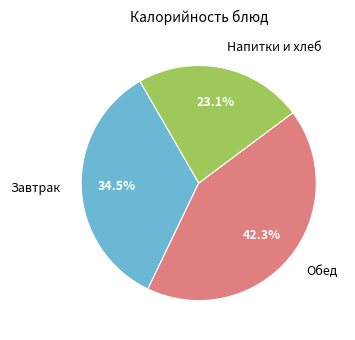

Rank the categories by value from highest to lowest.

Обед, Завтрак, Напитки и хлеб